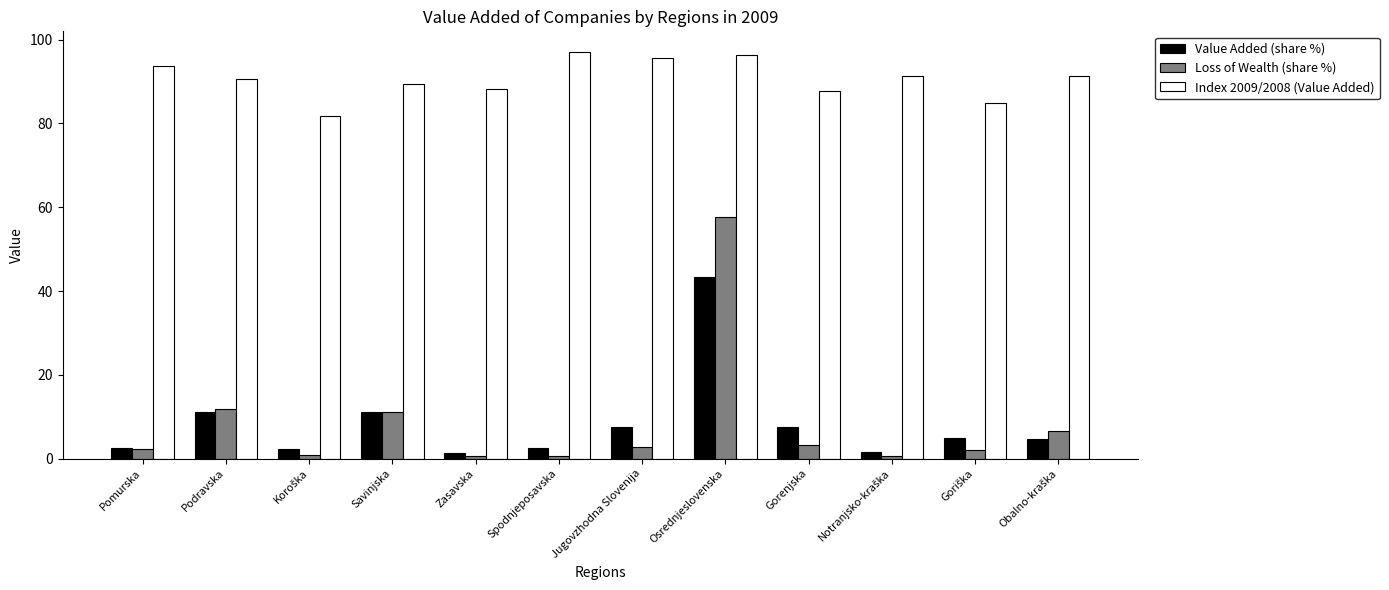

Which series has the widest spread of values?

Loss of Wealth (share %)